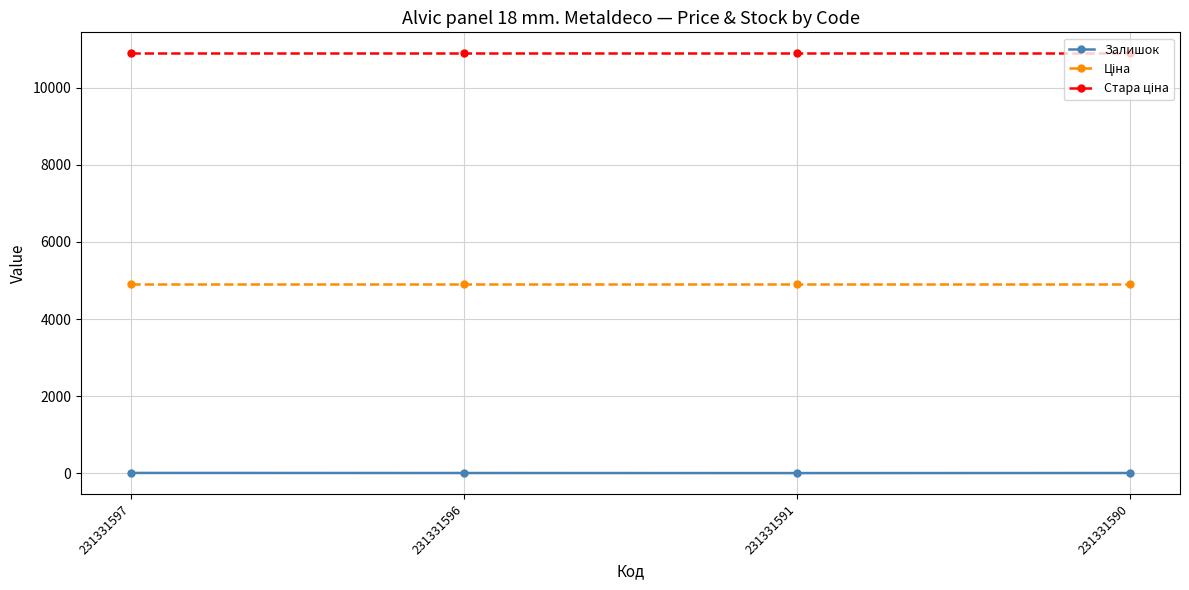

What is the value of the Залишок point at the 1st from the left?

6.0